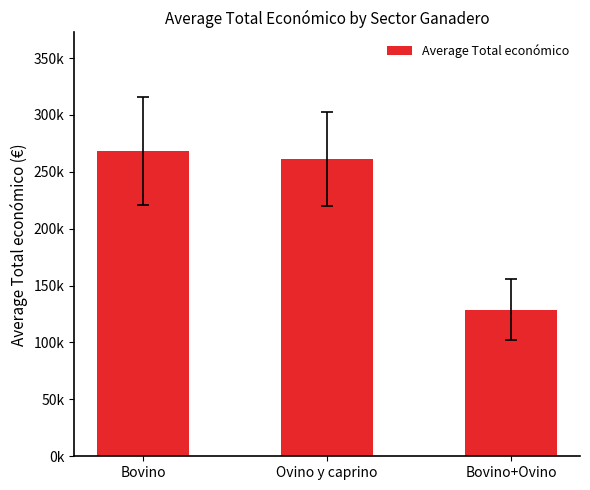

Reading left to right, extract all data points from this chart.

268446.3	261118.5	128906.0